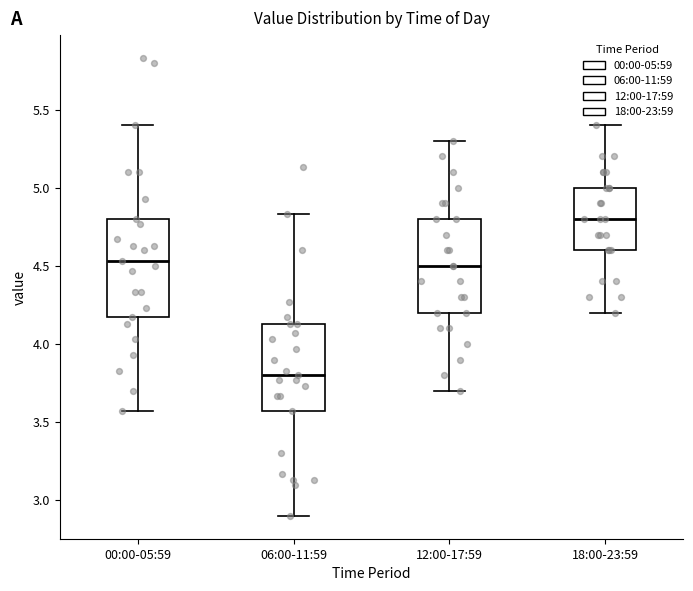

Reading left to right, read every box against the y-axis: the position of its median line, the range the box covers, and the ends of its whiskers. The values are not printed on the chart, so give them approximately, as read against the axis.

00:00-05:59: median 4.55, box 4.15 to 4.80, whiskers 3.55 to 5.40
06:00-11:59: median 3.80, box 3.55 to 4.15, whiskers 2.90 to 4.85
12:00-17:59: median 4.50, box 4.20 to 4.80, whiskers 3.70 to 5.30
18:00-23:59: median 4.80, box 4.60 to 5.00, whiskers 4.20 to 5.40